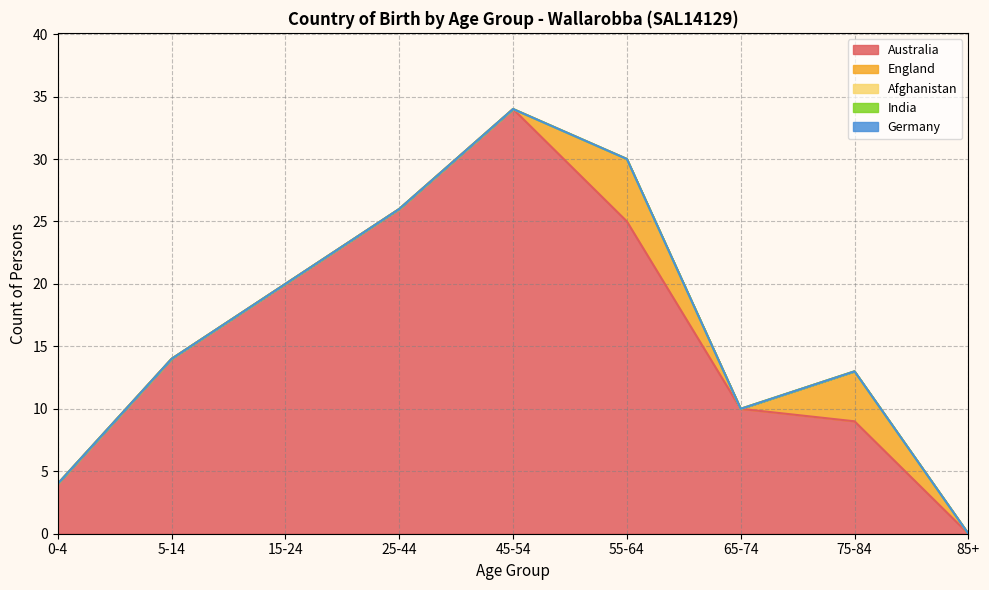

What is the approximate value of Australia at 15-24, to the nearest 10?

20